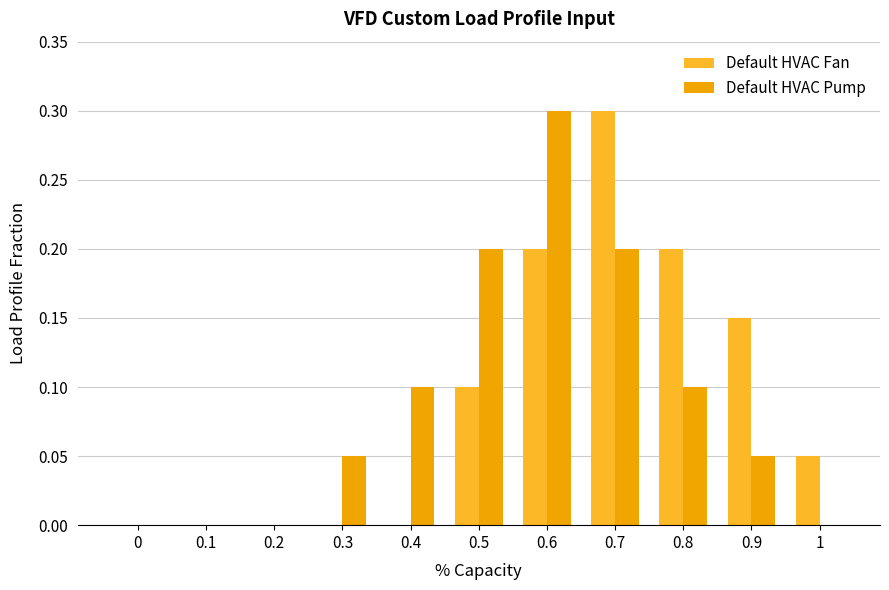

What are all the series names shown in the legend?

Default HVAC Fan, Default HVAC Pump